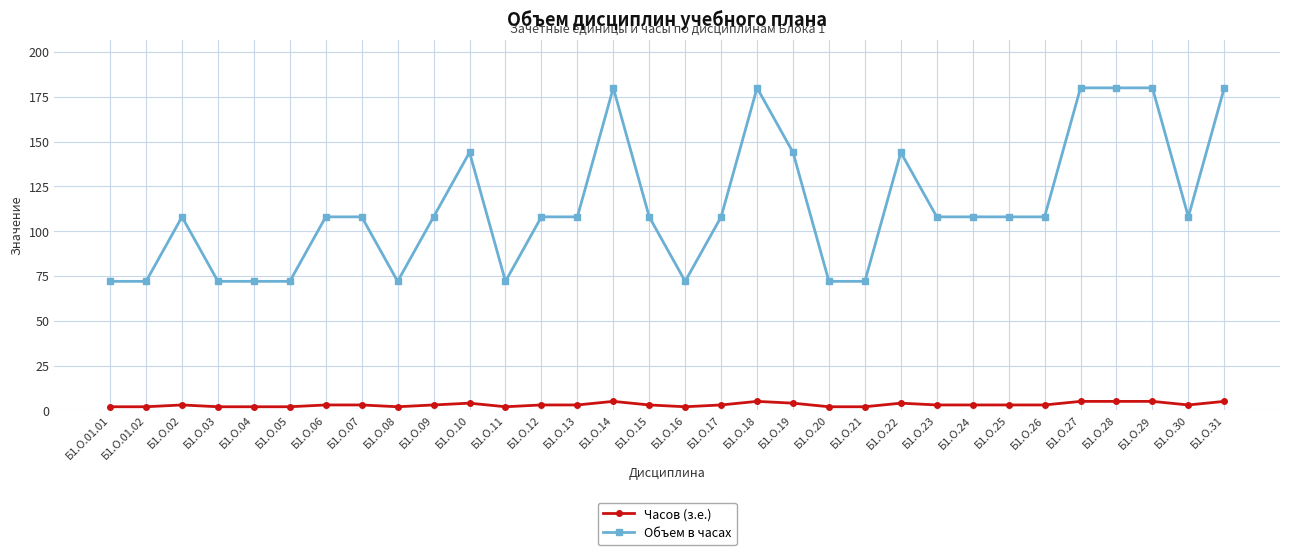

How many series are shown in this chart?

2